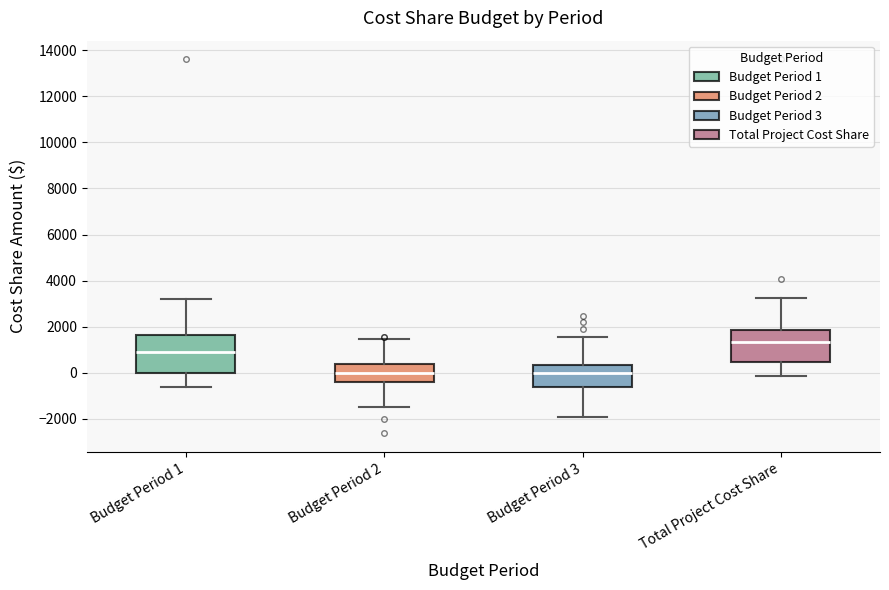

Comparing the boxes themselves (not the whiskers), which one is the tallest?

Budget Period 1